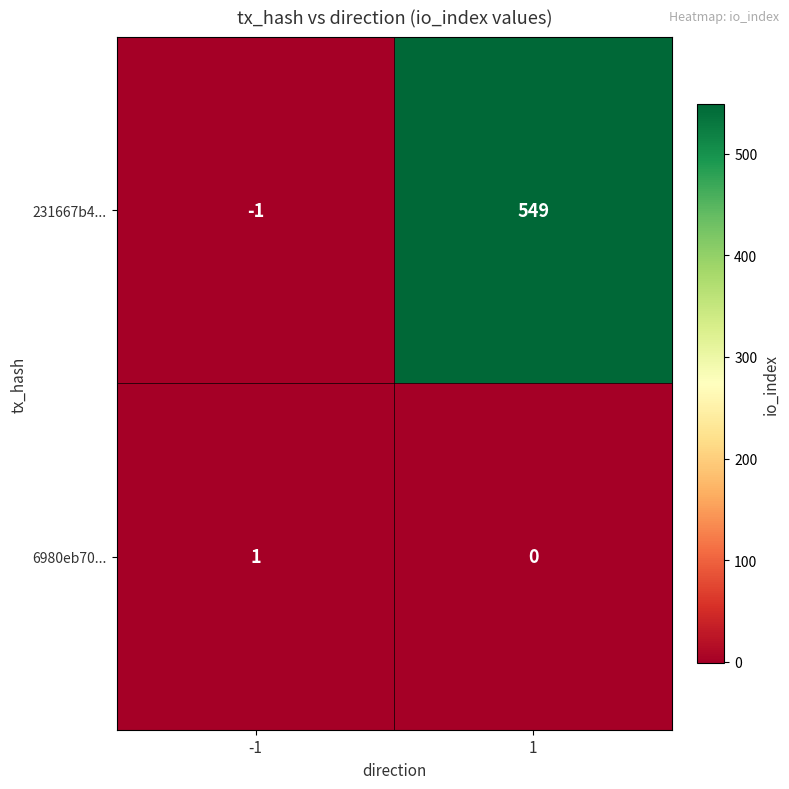

How many positive values does the 231667b4... series have?

1